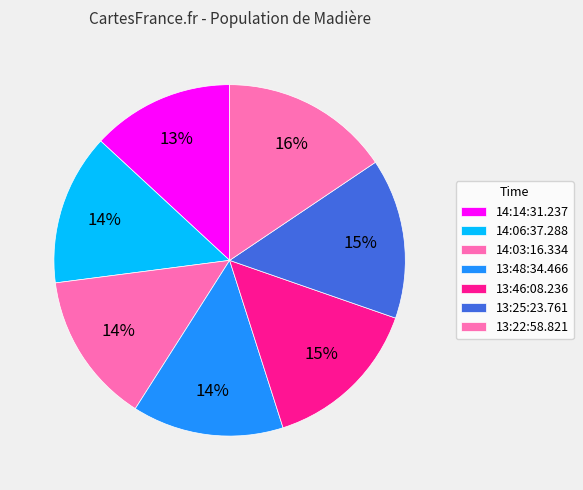

The 13:25:23.761 slice represents 15% of the pie. True or false?

True